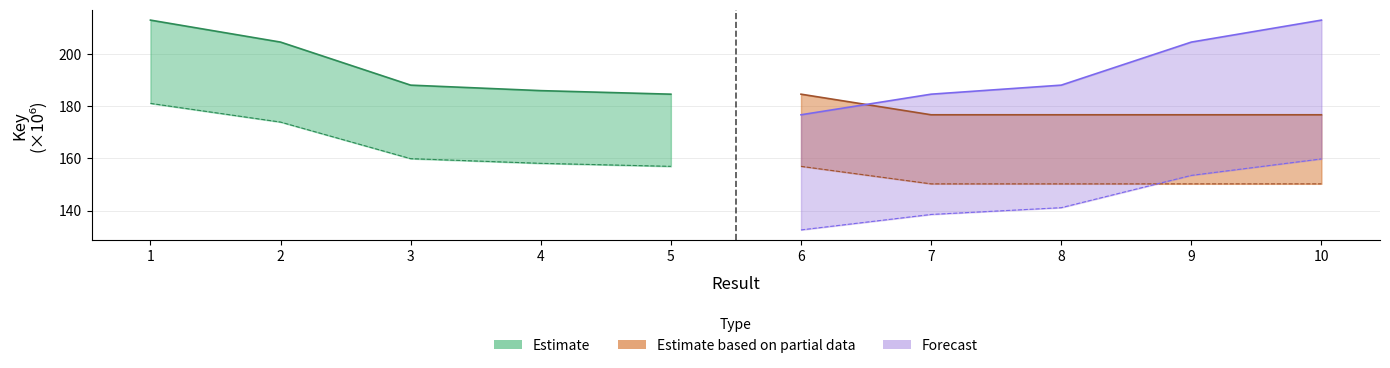

What are all the series names shown in the legend?

Estimate, Estimate based on partial data, Forecast